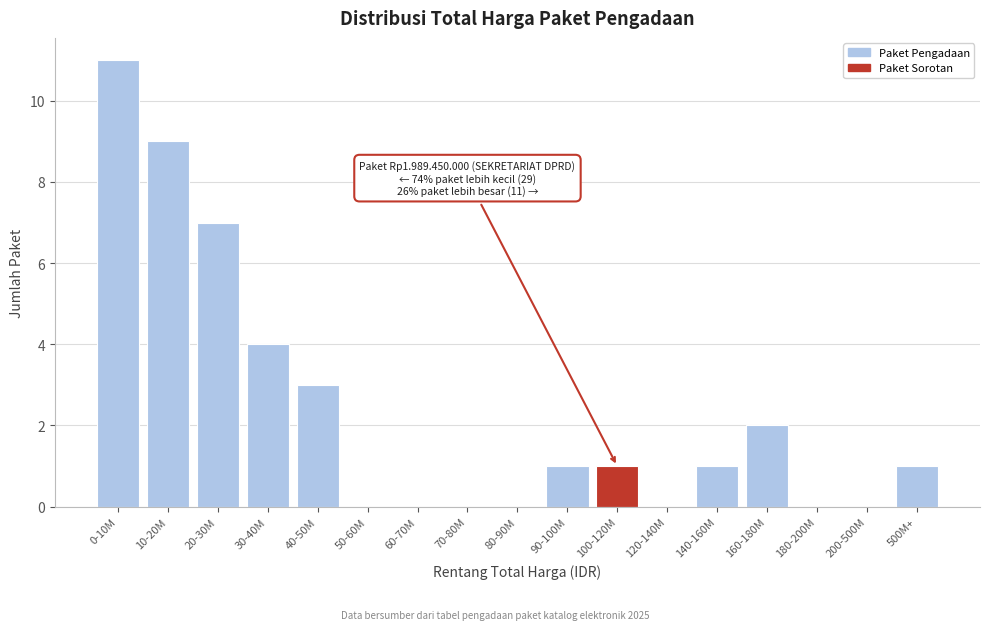

Reading right to left, extract all data points from this chart.

500M+=1	200-500M=0	180-200M=0	160-180M=2	140-160M=1	120-140M=0	100-120M=1	90-100M=1	80-90M=0	70-80M=0	60-70M=0	50-60M=0	40-50M=3	30-40M=4	20-30M=7	10-20M=9	0-10M=11